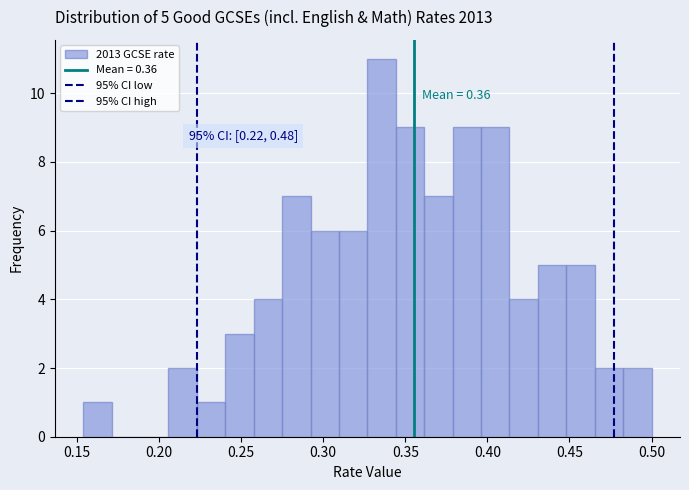

Read against the x-axis, roughly where is the centre of the tallest bar?

0.335